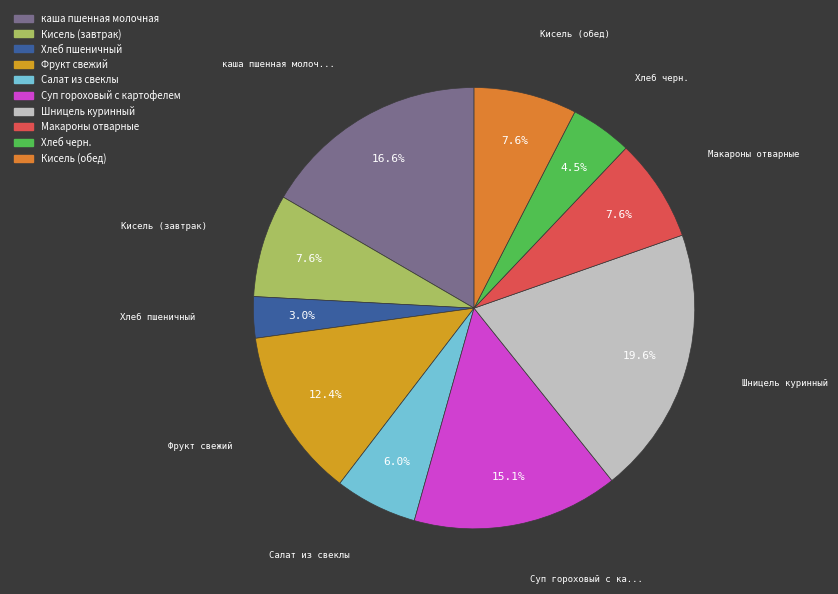

To the nearest percent, what portion does Хлеб пшеничный represent?

3%